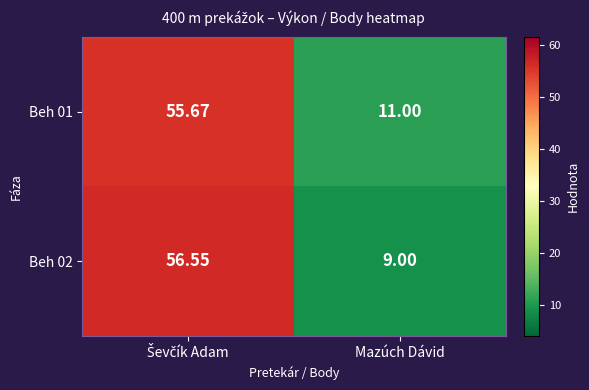

At which label is Beh 01 closest to 33?

Mazúch Dávid